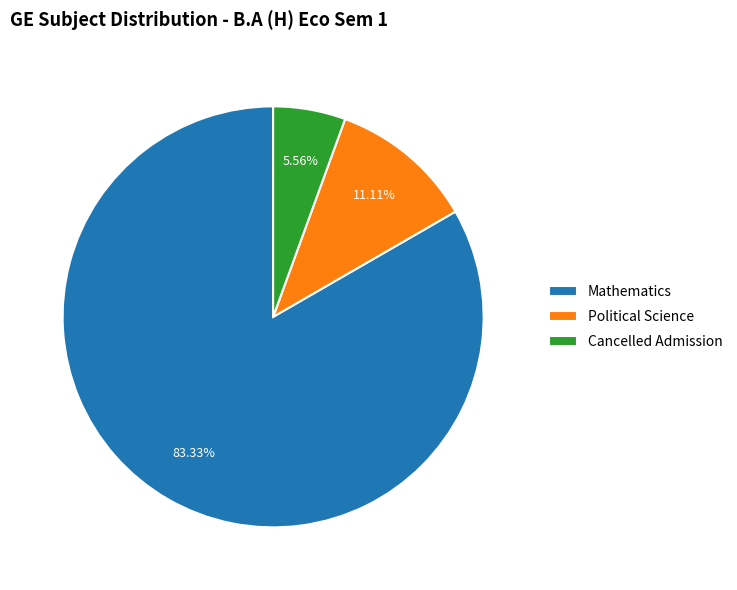

How many slices are in this pie chart?

3